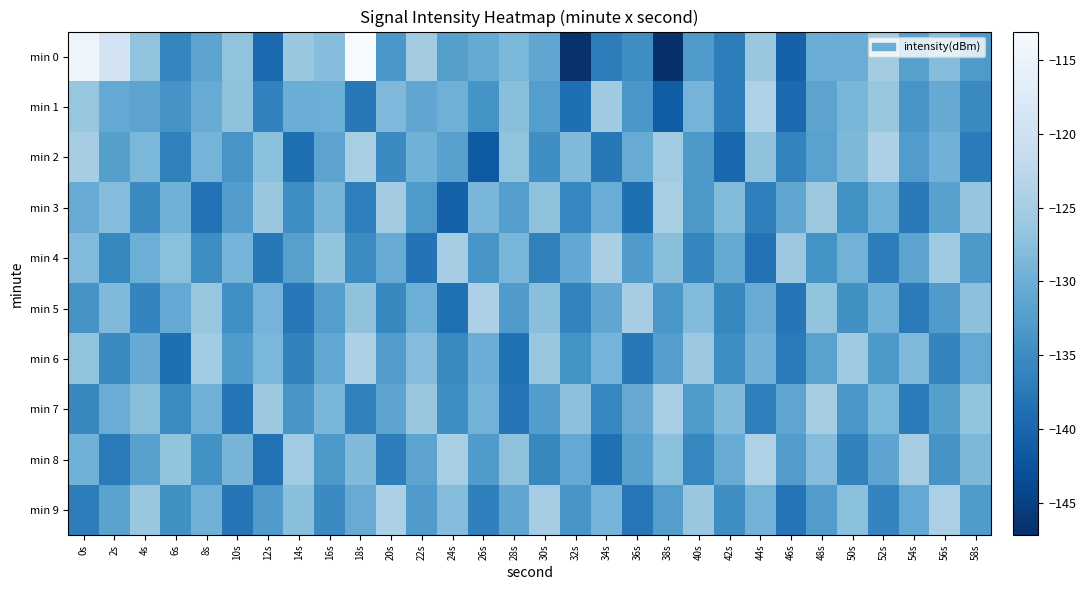

What is the total value across all series at 22s?

-1306.4